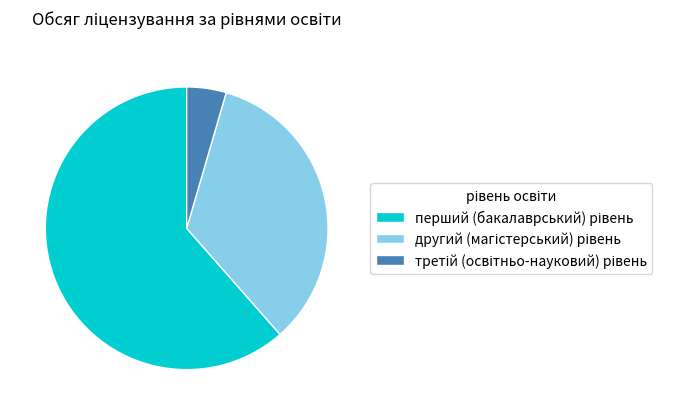

Does any single category account for the majority?

Yes